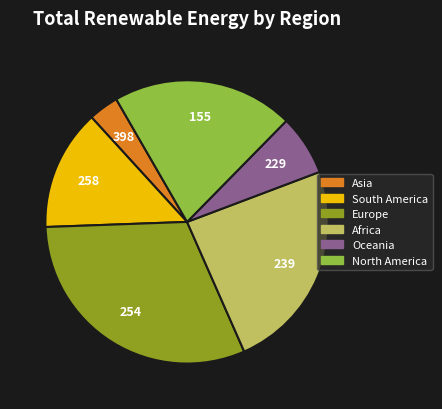

Does any single category account for the majority?

No